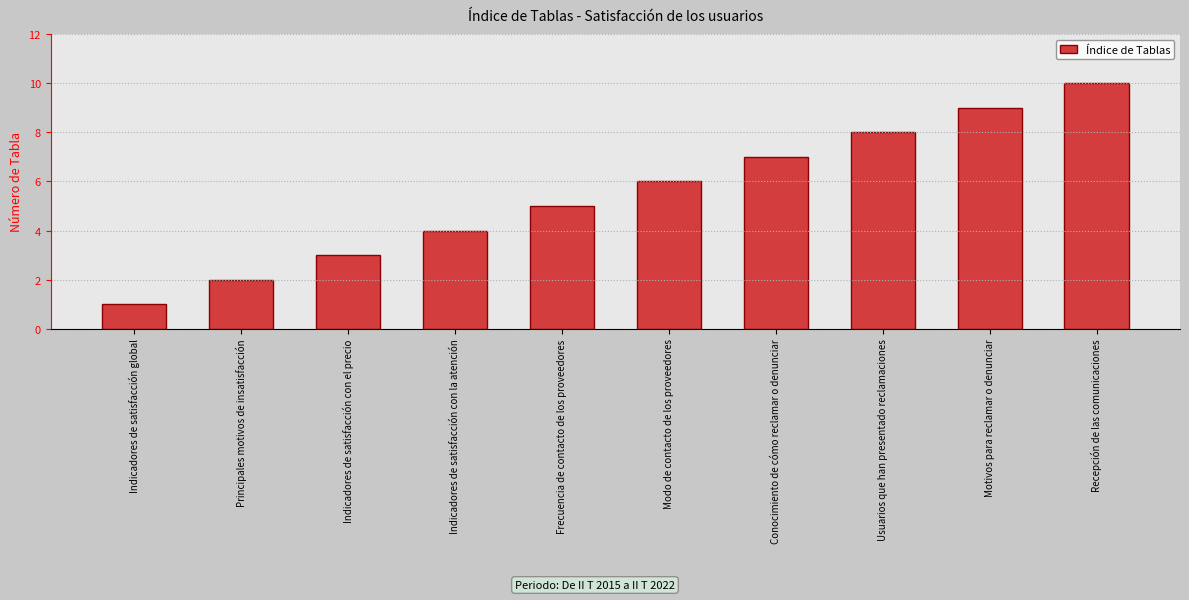

Are the bars horizontal?

No